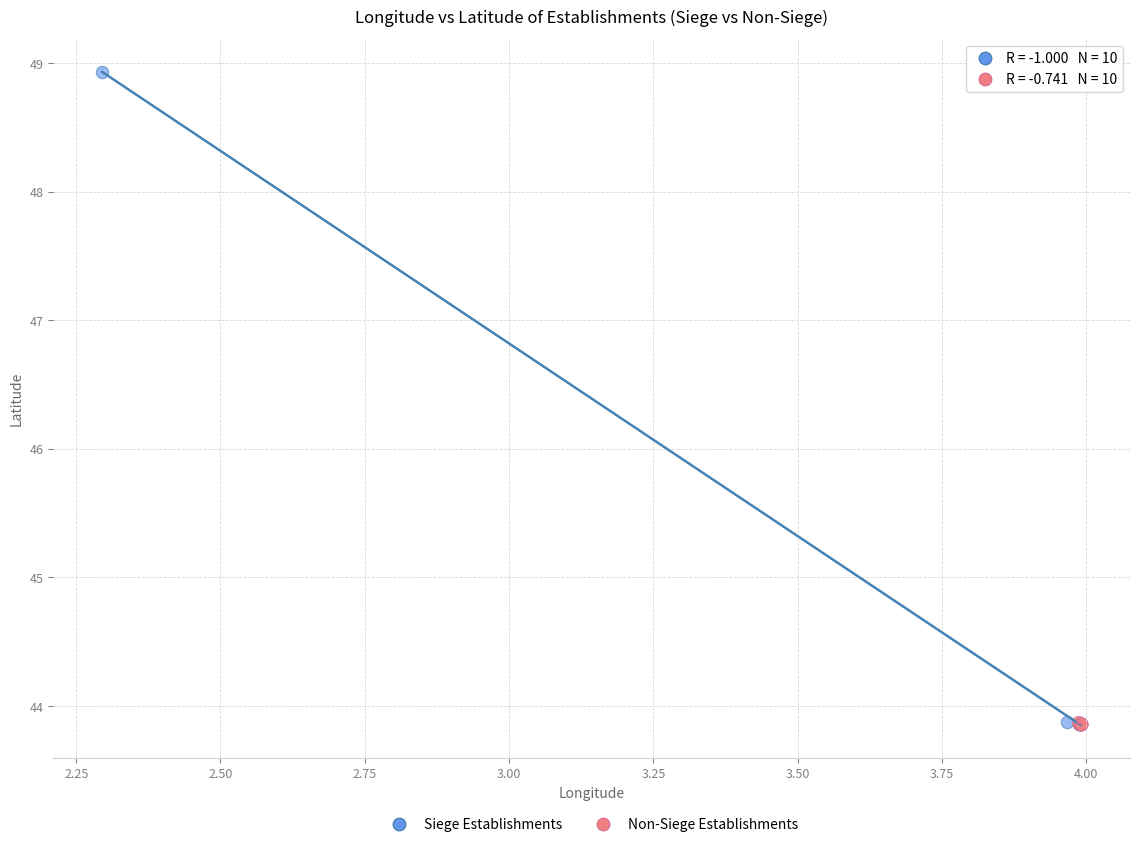

Which series contains the highest Y value?

Siege Establishments